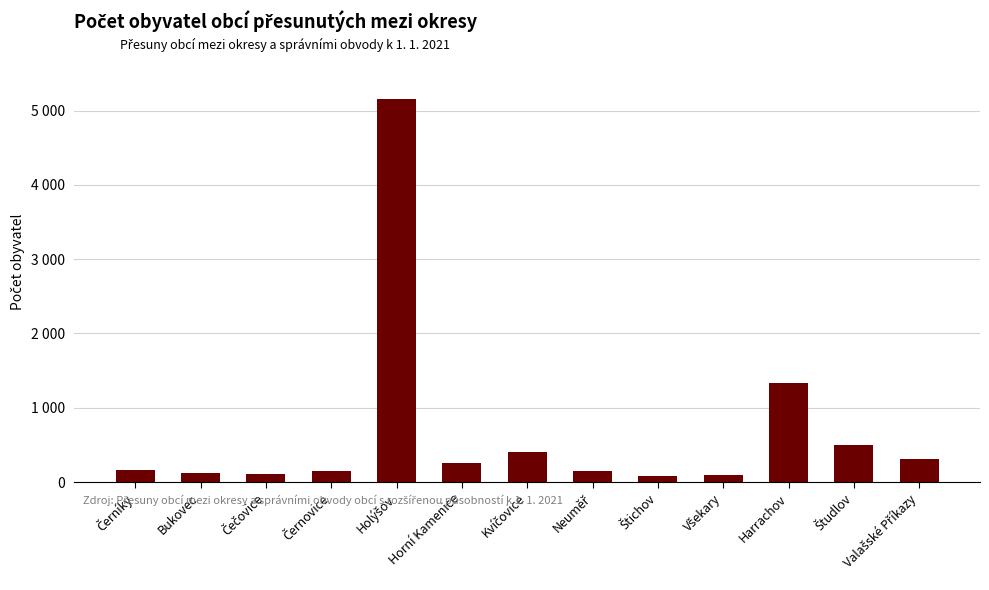

What is the value of the 5th bar from the left?

5152